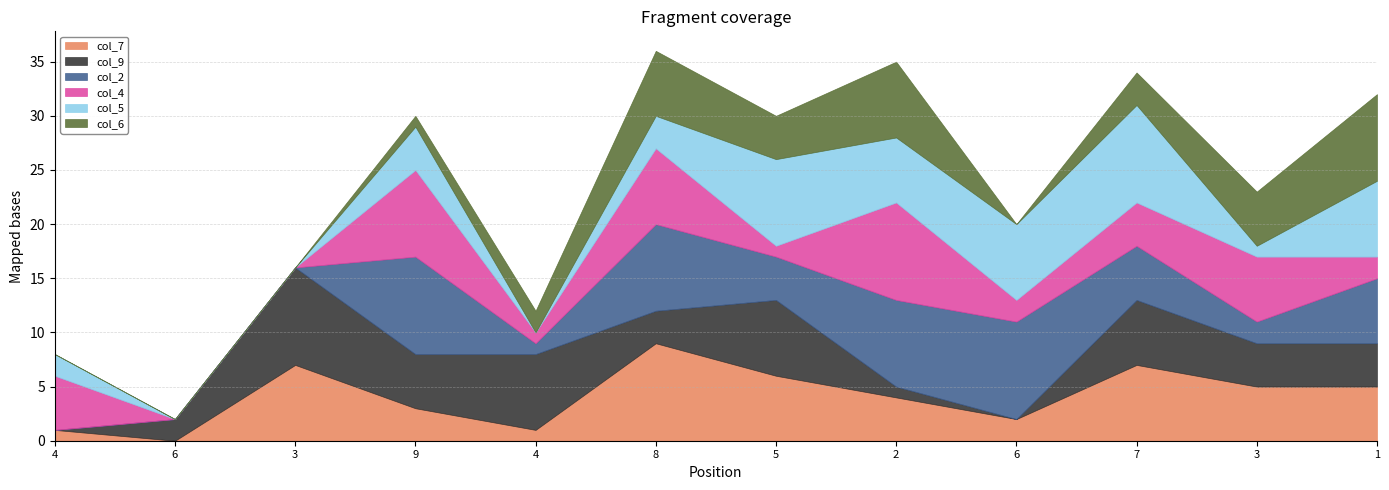

At how many categories does at least one series exceed 0?

12